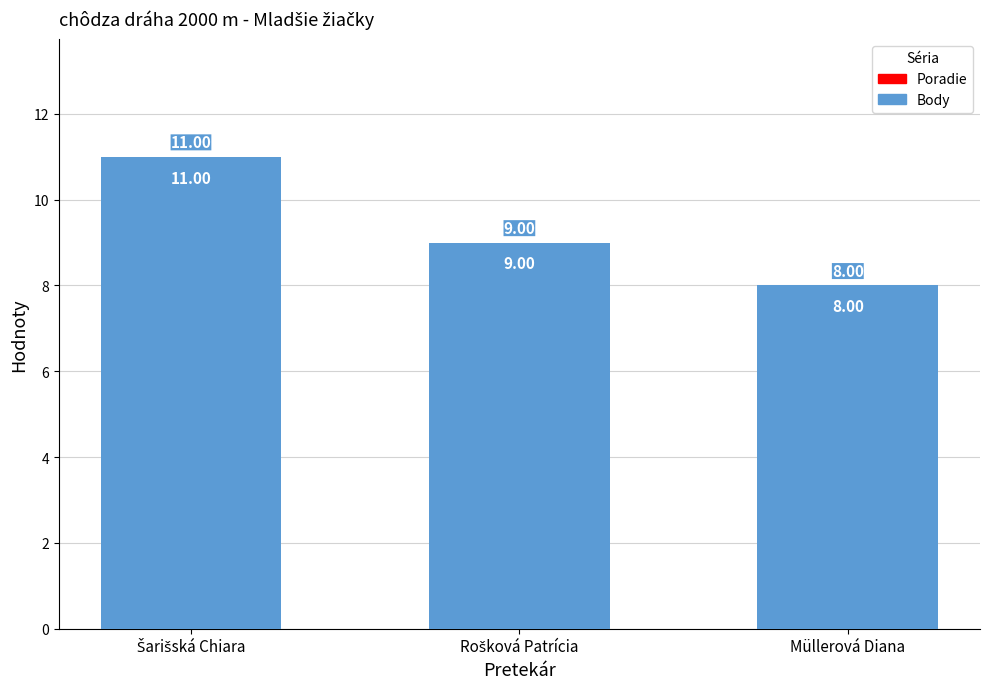

Which label corresponds to the smallest value in the chart?

Müllerová Diana